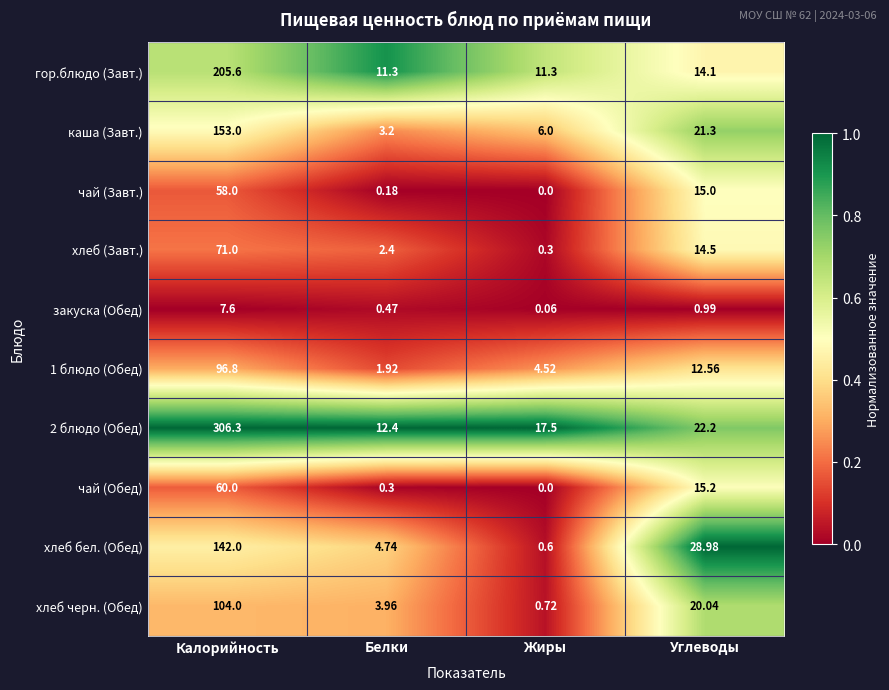

Which series has the largest range (max minus min)?

2 блюдо (Обед)